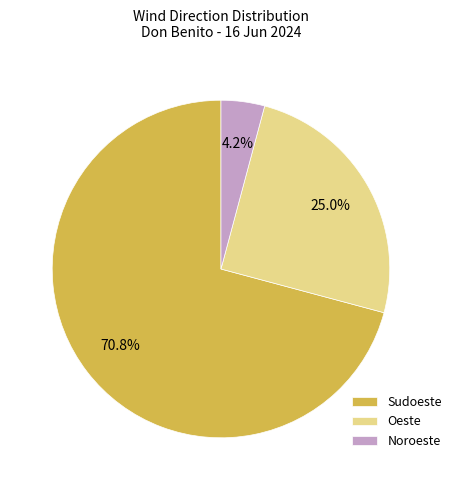

True or false: Sudoeste accounts for 3% of the total.

False